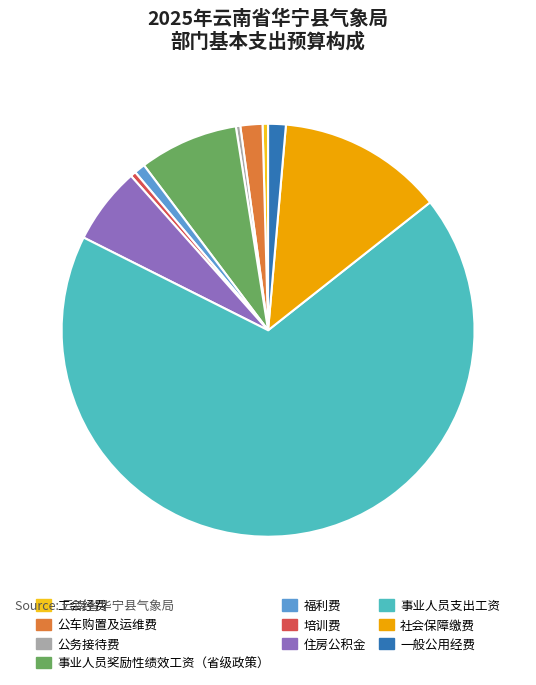

Is there any slice that represents more than half of the pie?

Yes